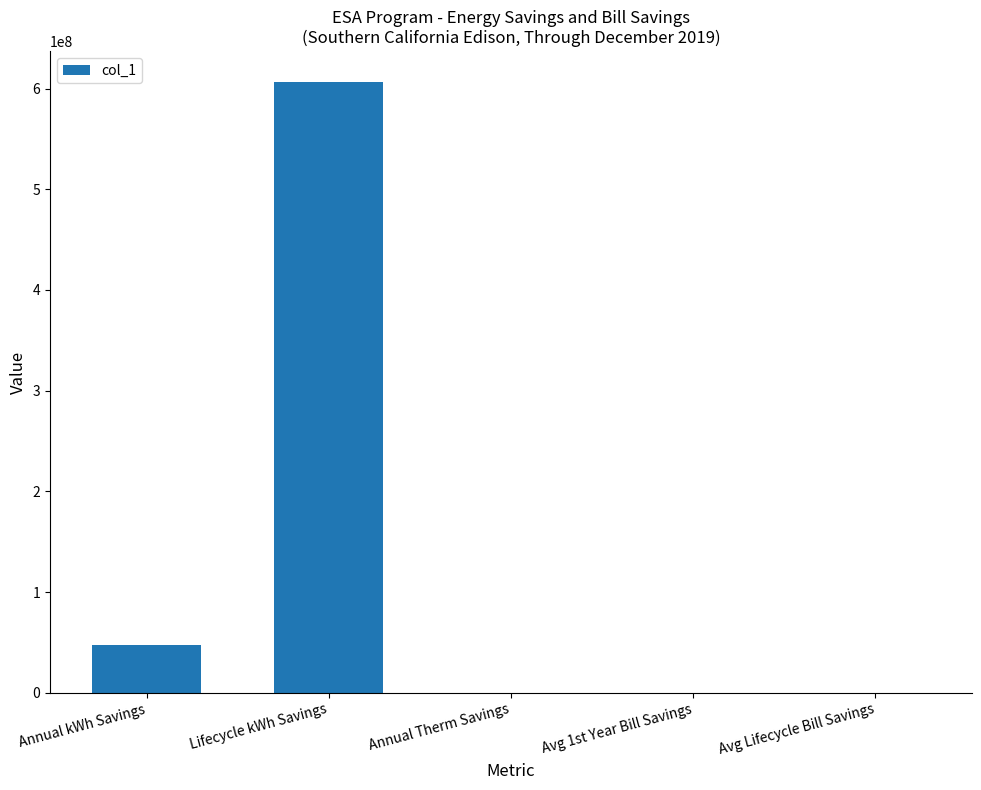

Which has a higher value, Annual kWh Savings or Lifecycle kWh Savings?

Lifecycle kWh Savings